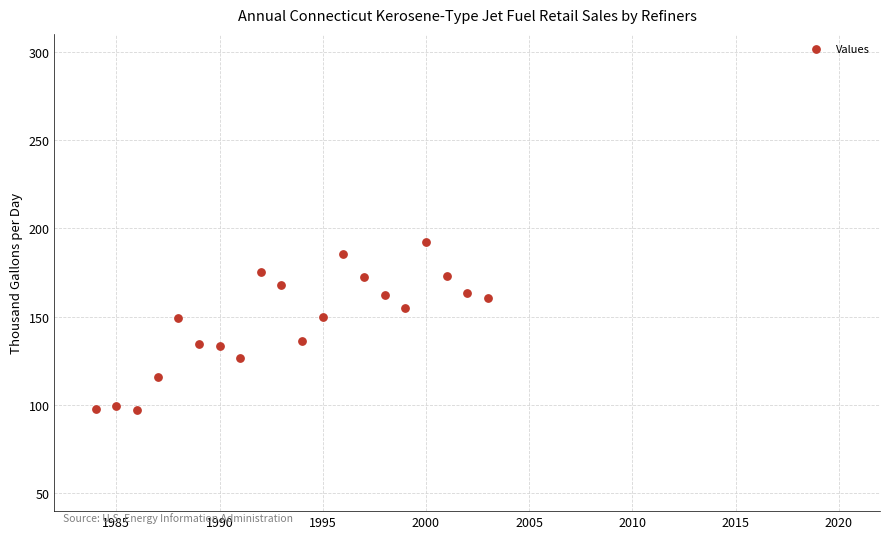

What is the range of Y values (max minus min)?

95.2